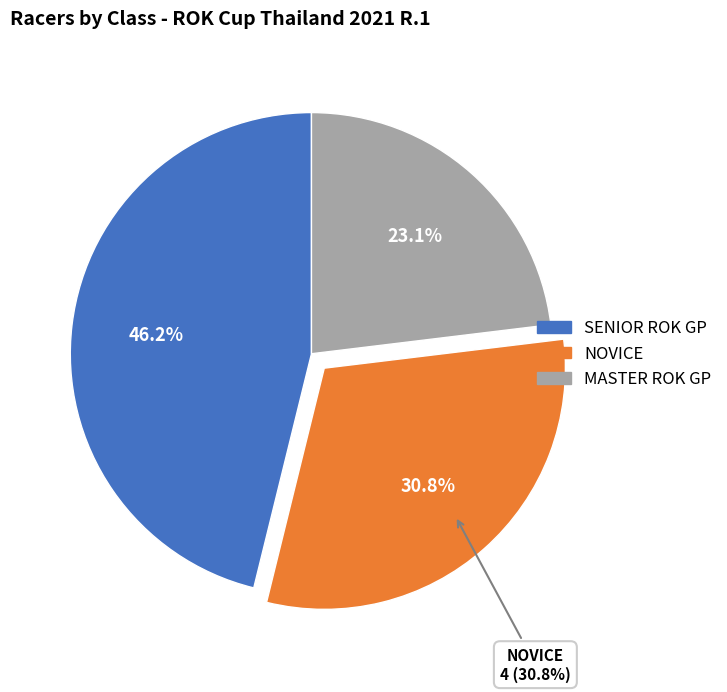

Which category has the biggest portion of the pie?

SENIOR ROK GP